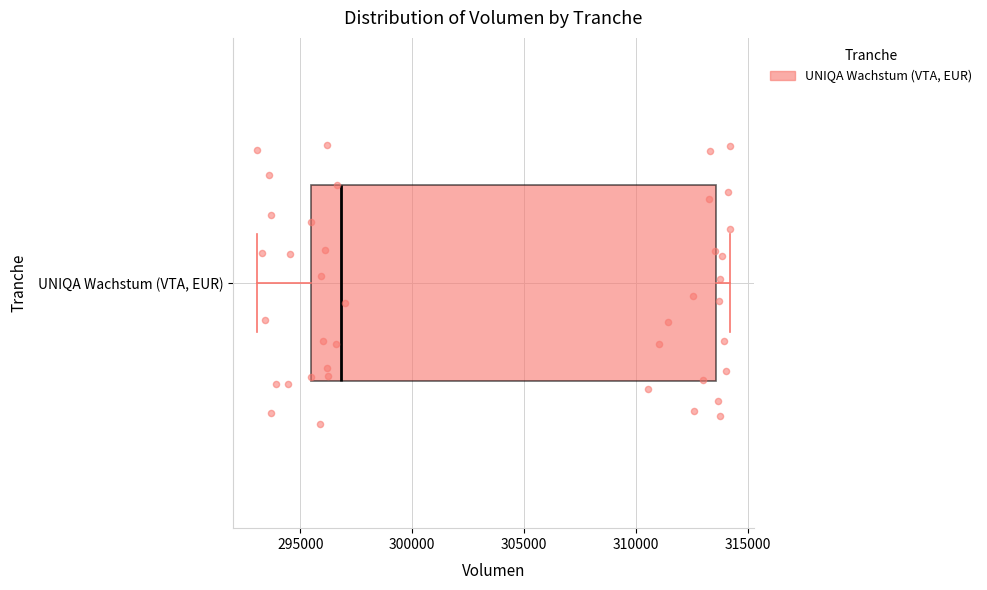

Read this box plot against the x-axis: the position of the median line, the range covered by the box, and the ends of both whiskers. The values are not printed on the chart, so give them approximately, as read against the axis.

median 297000, box 295500 to 313500, whiskers 293000 to 314000